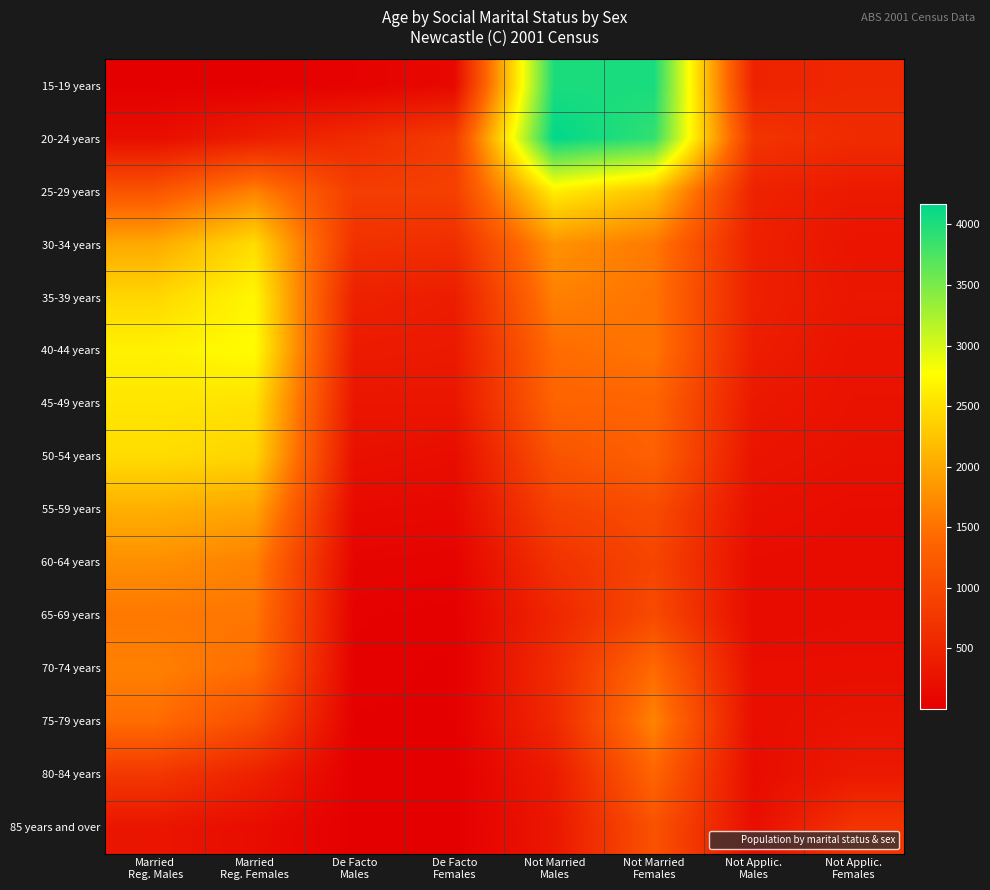

What is the total value across all series at Not Applic.
Males?

4912